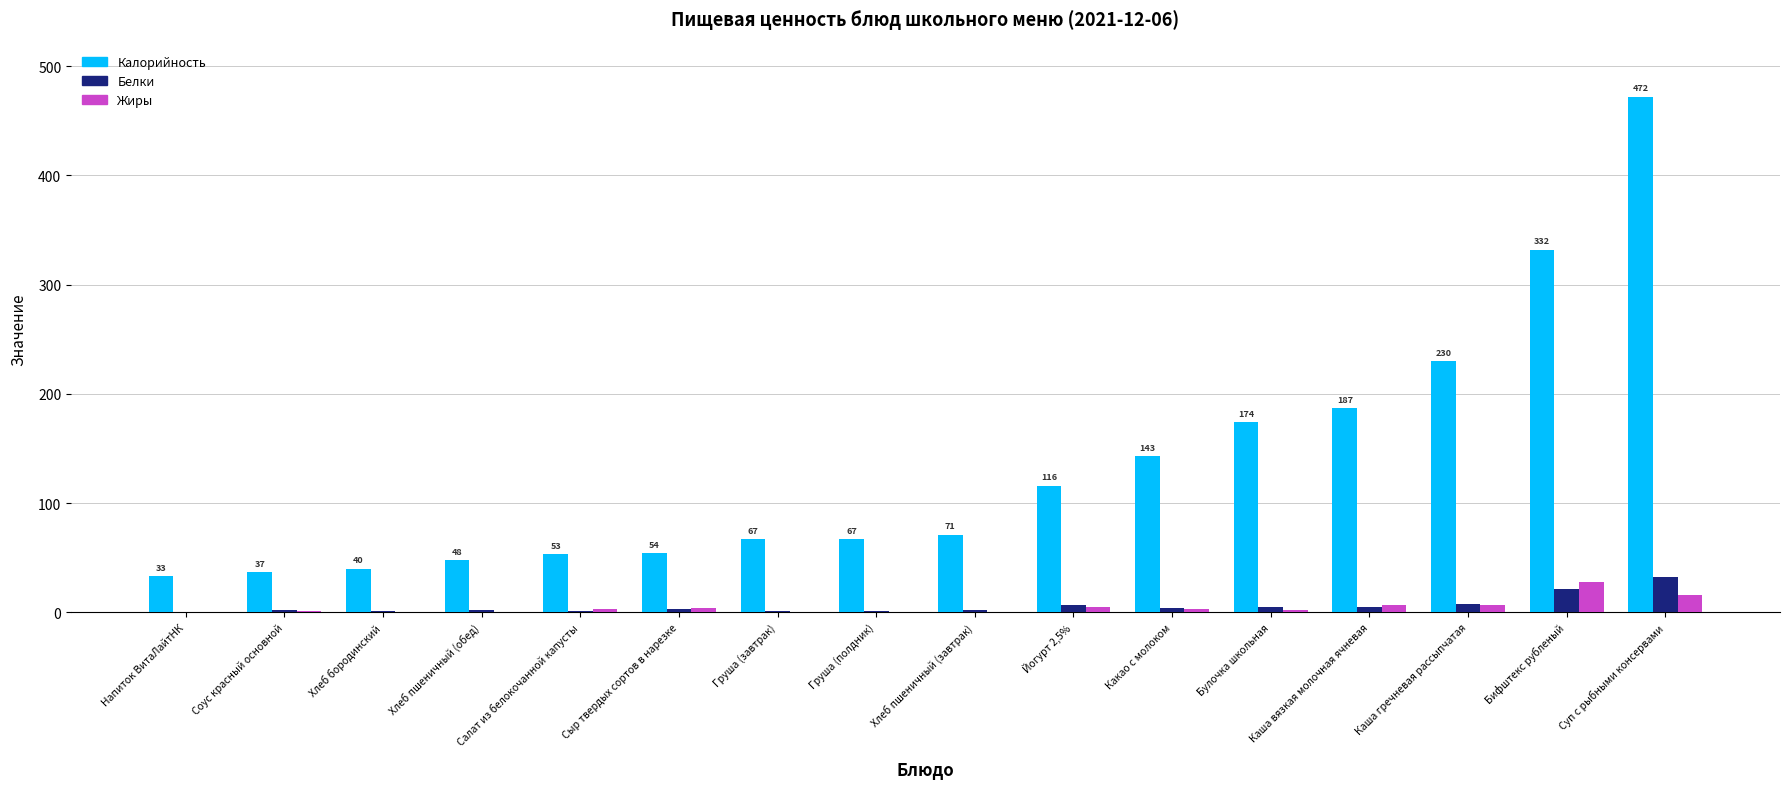

At which category does the chart reach its peak across all series?

Суп с рыбными консервами